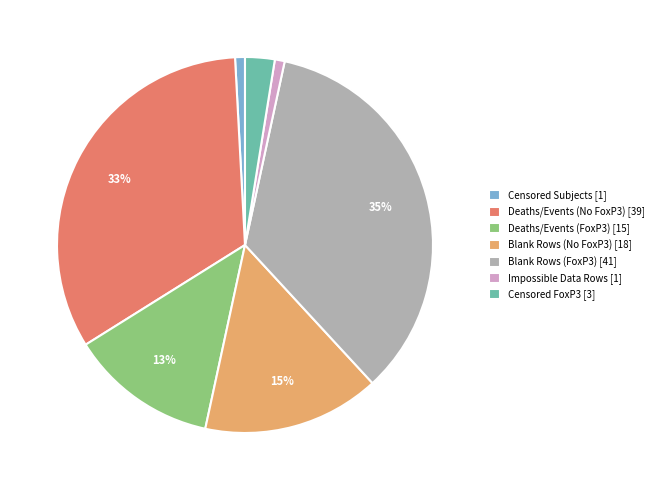

How many segments does this pie chart have?

7